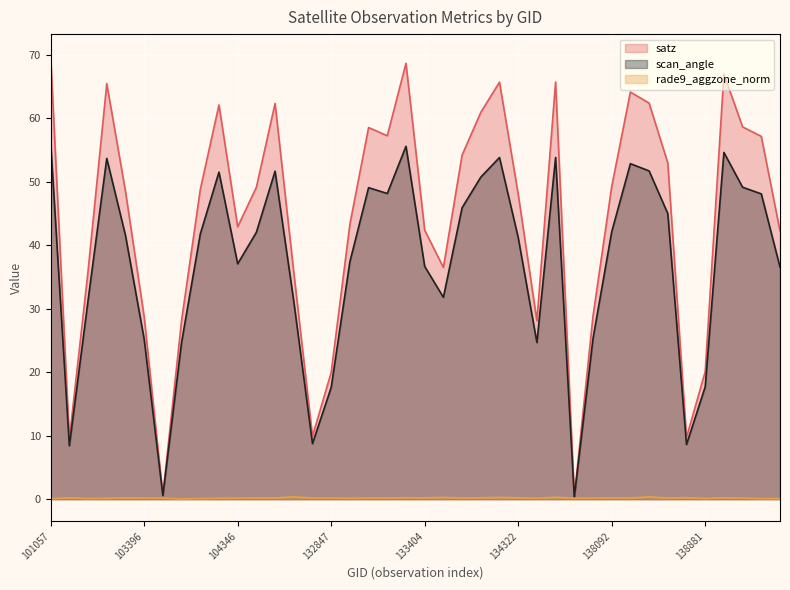

What is the value of the scan_angle point at the 22nd from the left?

31.8